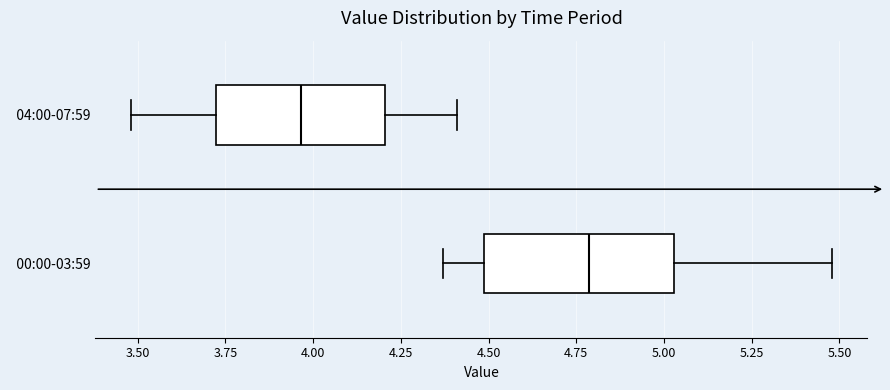

Reading bottom to top, read every box against the x-axis: the position of its median line, the range the box covers, and the ends of its whiskers. The values are not printed on the chart, so give them approximately, as read against the axis.

00:00-03:59: median 4.80, box 4.50 to 5.05, whiskers 4.35 to 5.50
04:00-07:59: median 3.95, box 3.70 to 4.20, whiskers 3.50 to 4.40